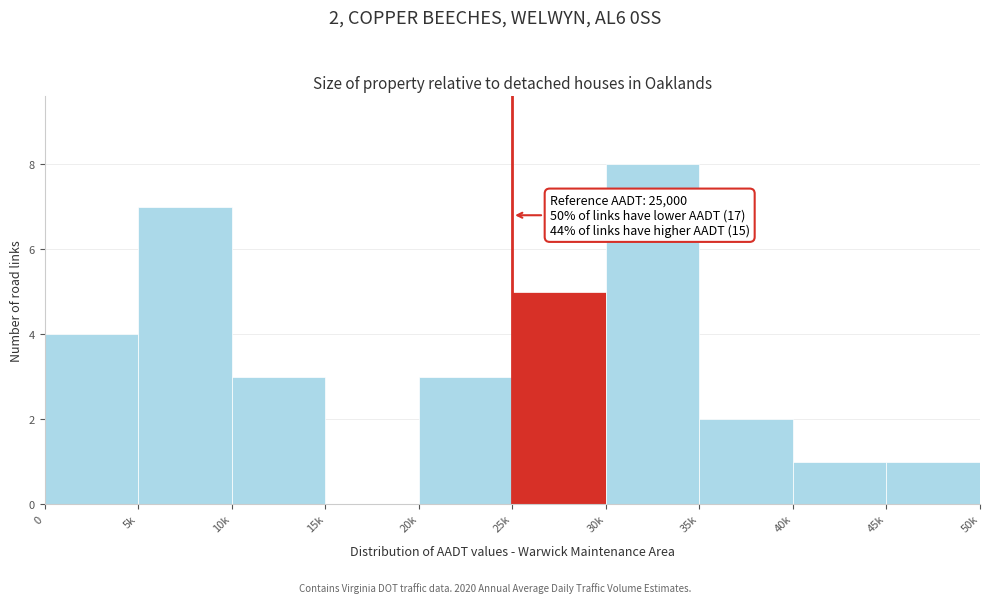

Reading right to left, extract all data points from this chart.

45k=1	40k=1	35k=2	30k=8	25k=5	20k=3	15k=0	10k=3	5k=7	0=4